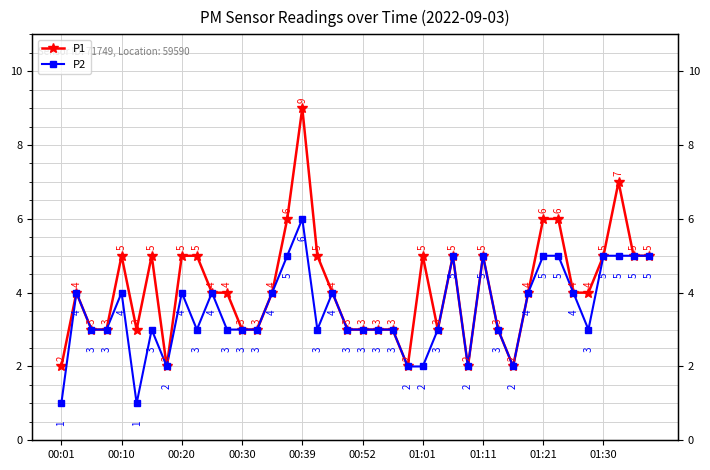

What is the sum of the P1 values at 34 and 01:21?

9